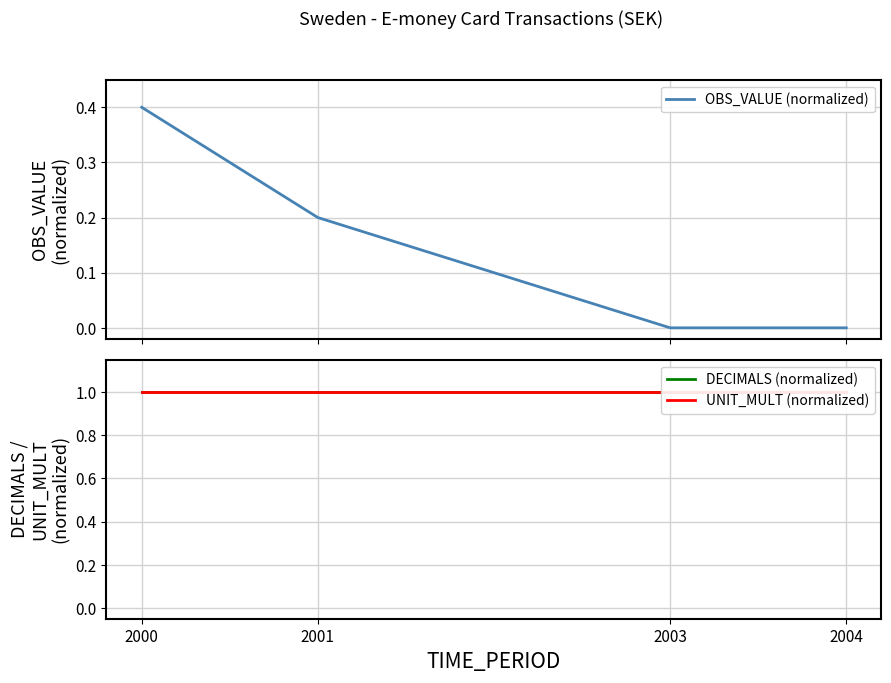

Which category has the highest value in the UNIT_MULT (normalized) series?

2000